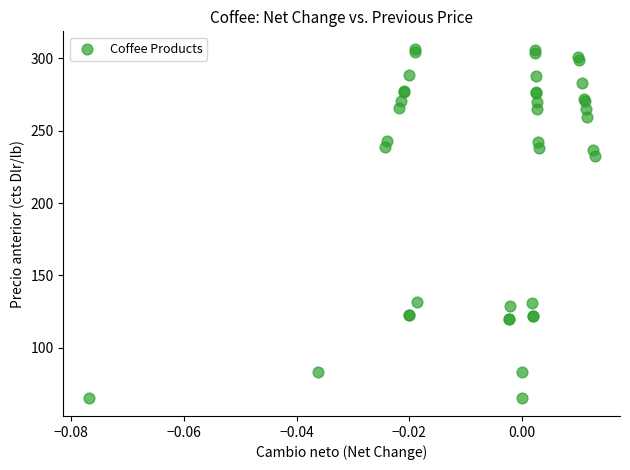

What Y value in the scatter plot is closest to 185?

232.8